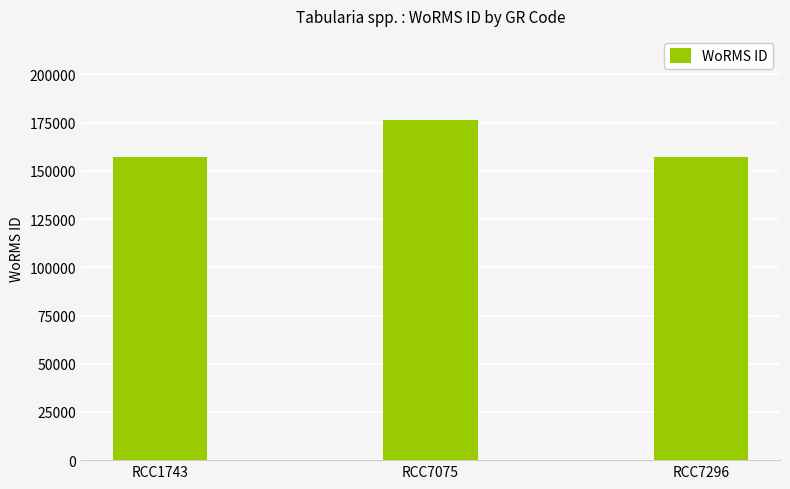

What is the minimum value shown in the chart?

157059